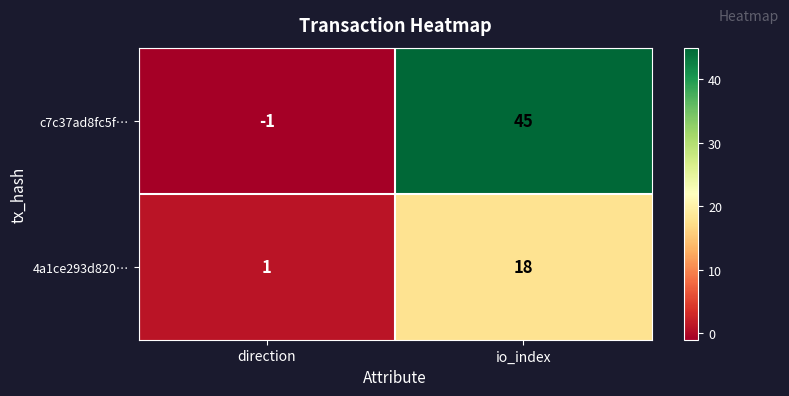

What is the difference between the 4a1ce293d820… values at io_index and direction?

17